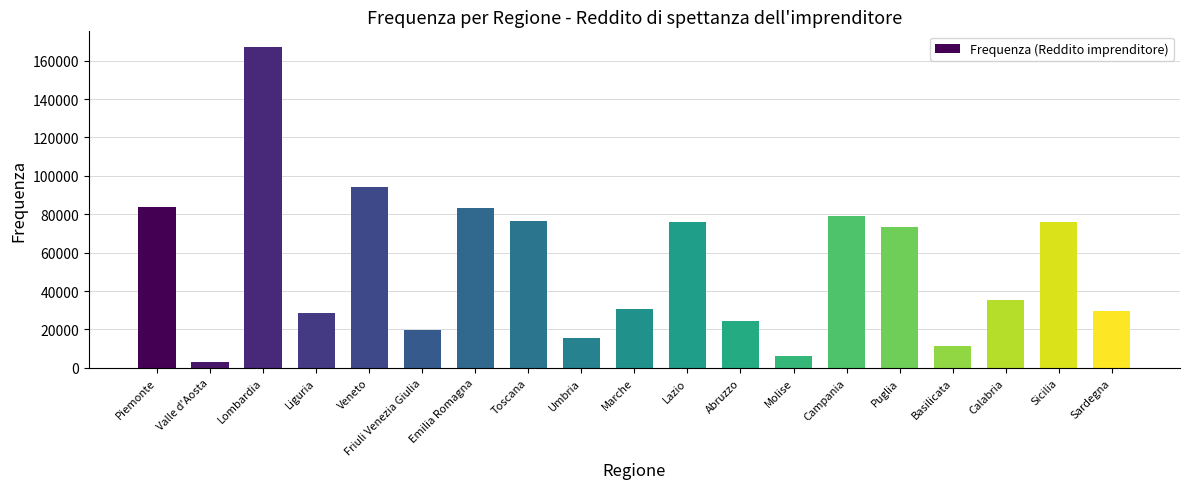

What is the ratio of the value at Calabria to the value at Umbria?

2.3